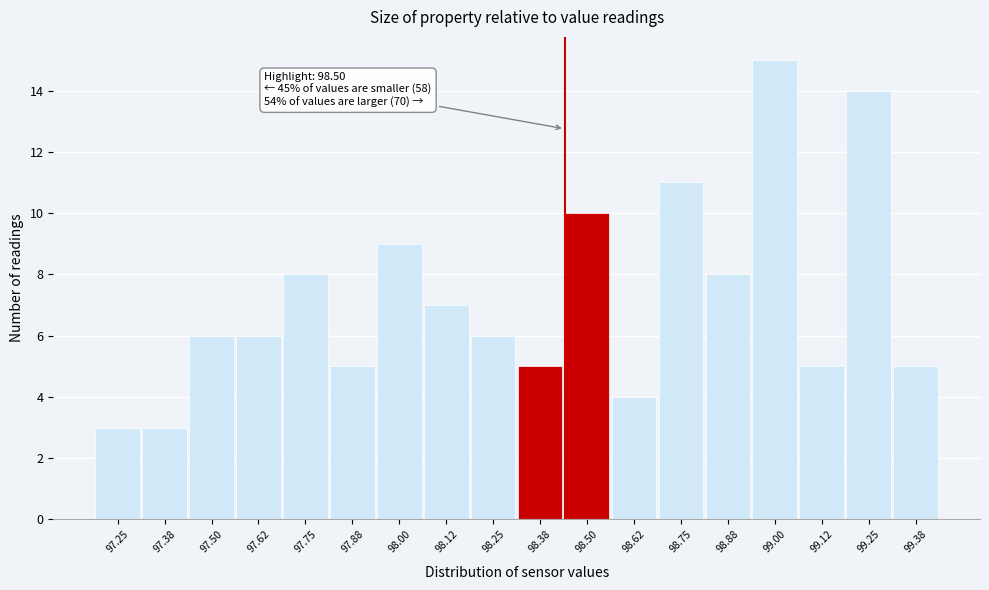

Reading left to right, extract all data points from this chart.

97.25=3	97.38=3	97.50=6	97.62=6	97.75=8	97.88=5	98.00=9	98.12=7	98.25=6	98.38=5	98.50=10	98.62=4	98.75=11	98.88=8	99.00=15	99.12=5	99.25=14	99.38=5